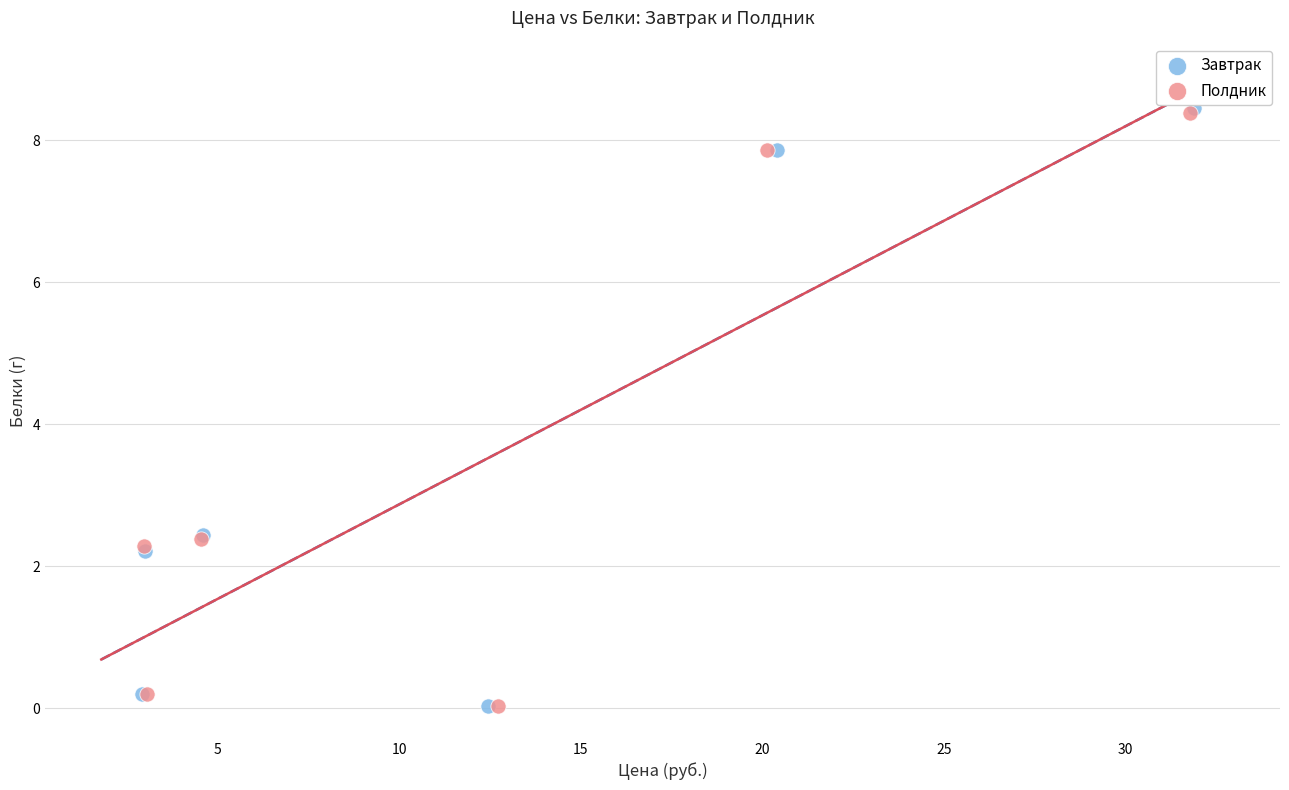

Which series has the widest spread of Y values?

Завтрак